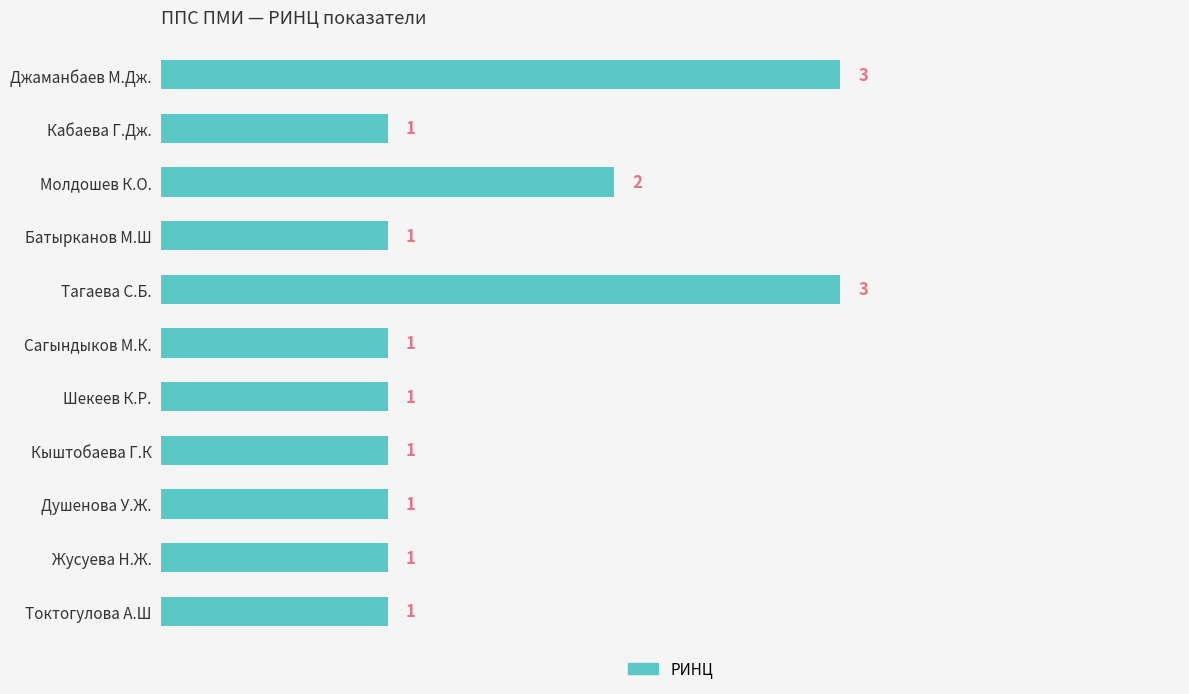

Reading top to bottom, transcribe all the data shown in this chart.

3	1	2	1	3	1	1	1	1	1	1